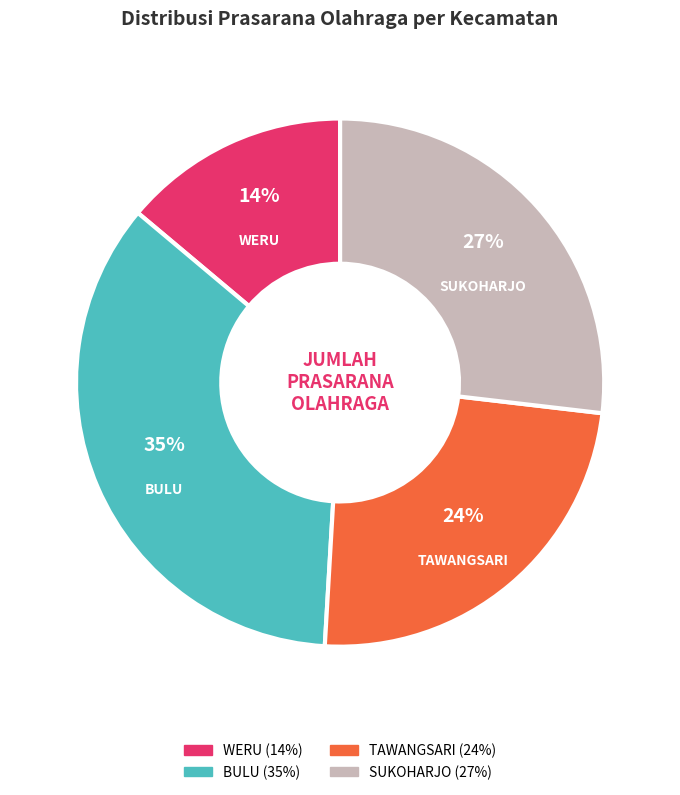

To the nearest percent, what is the average slice percentage?

25%